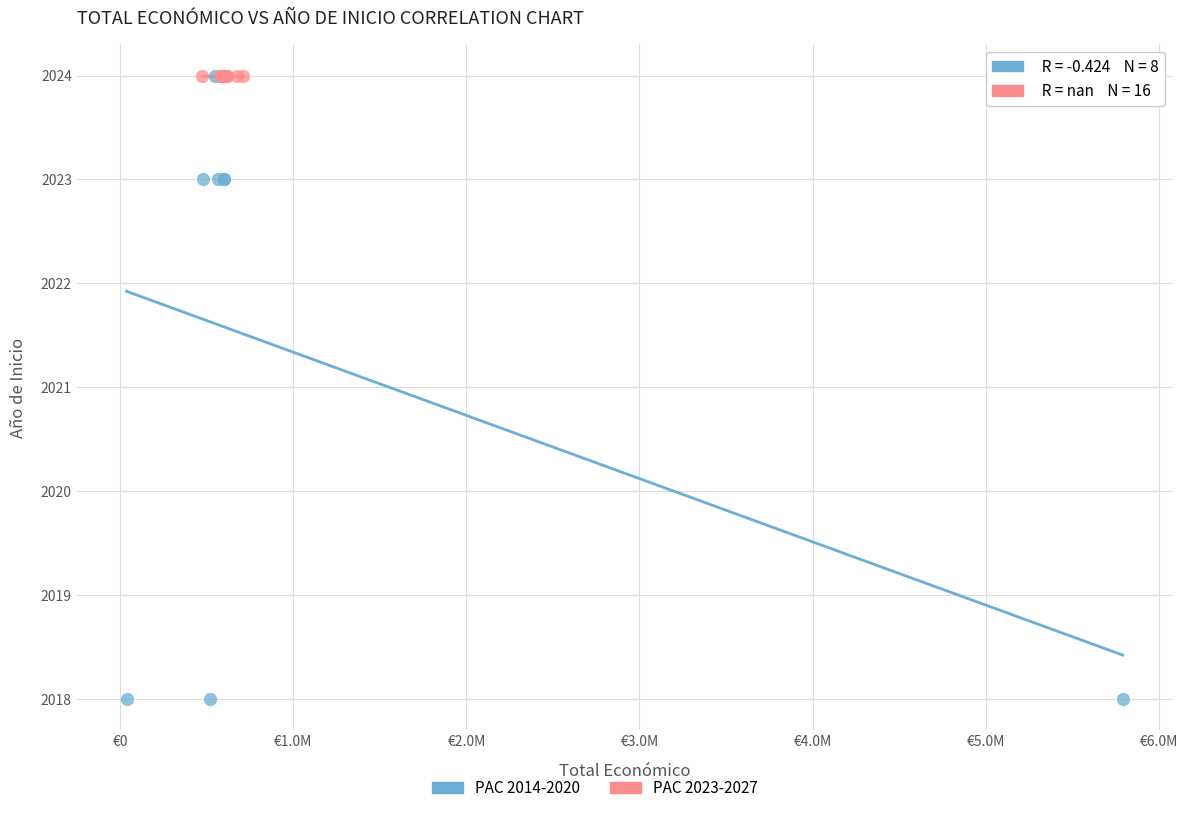

Which series contains the lowest Y value?

PAC 2014-2020